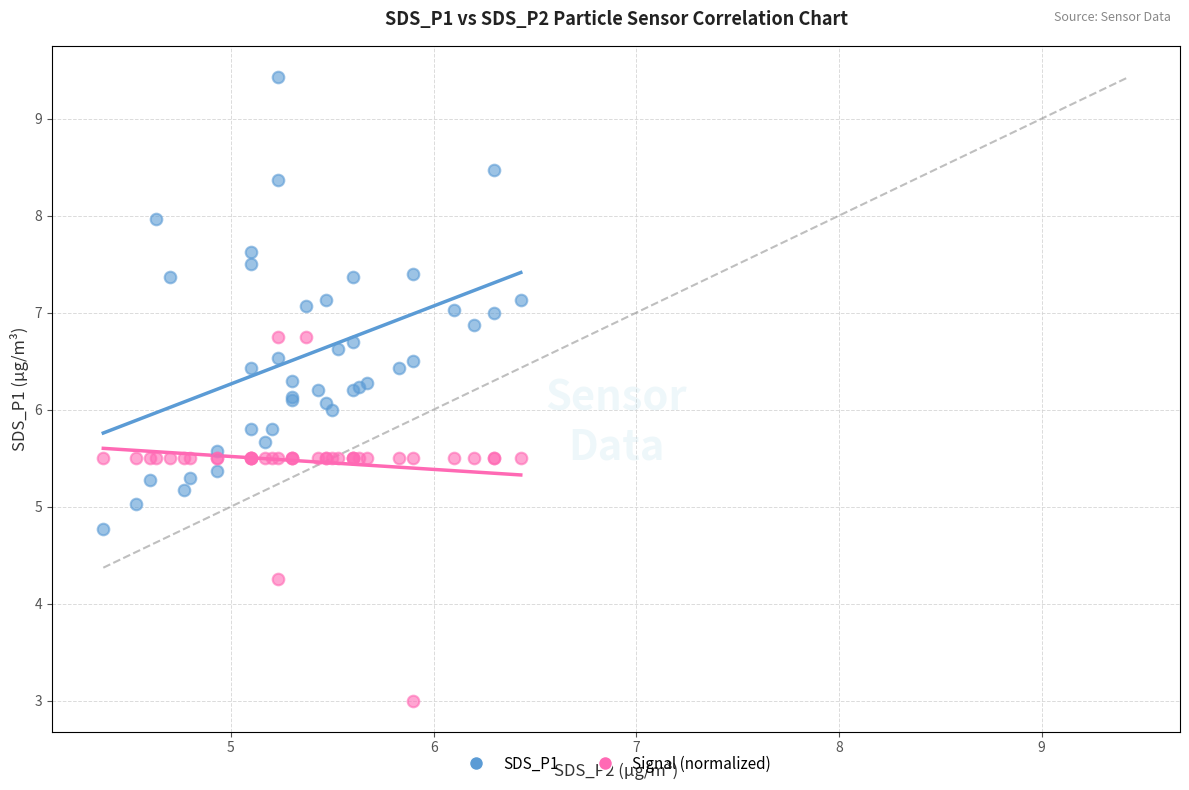

Which series has the widest spread of Y values?

SDS_P1